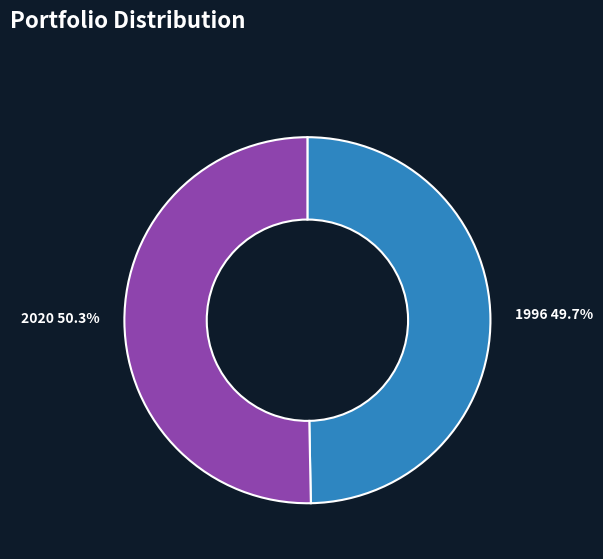

Does any single category account for the majority?

Yes